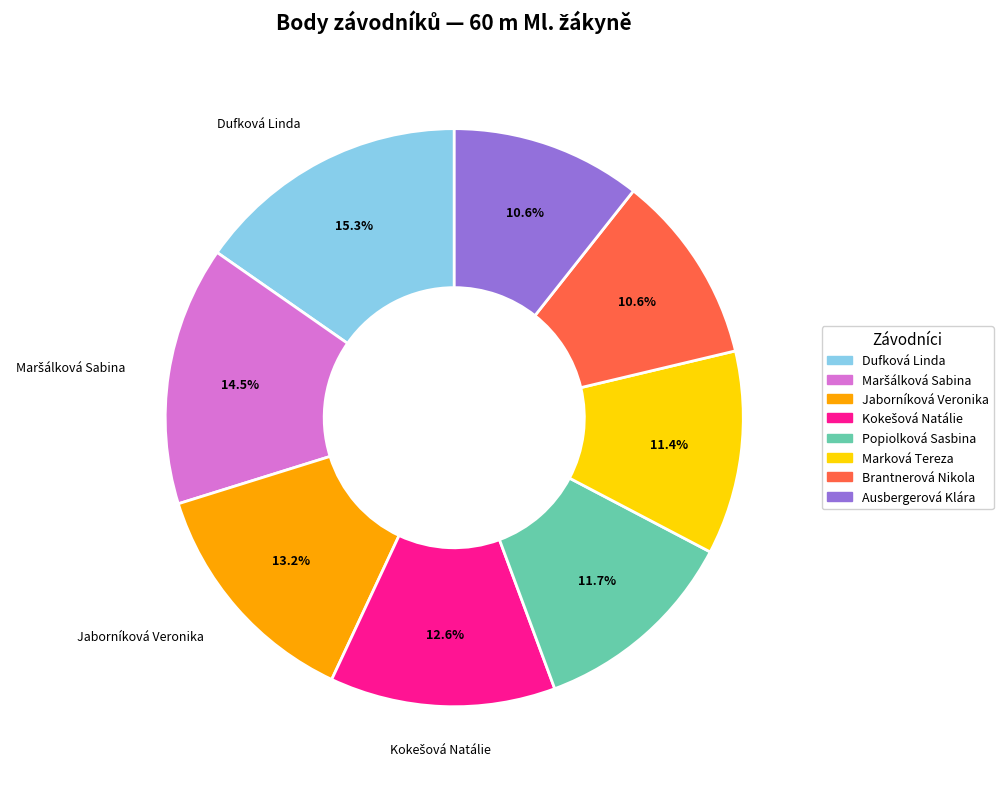

Does Brantnerová Nikola represent more than half of the total?

No